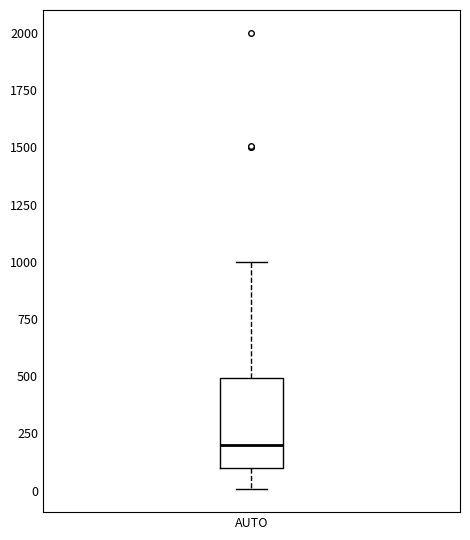

Transcribe this box plot: give where the median line is, the range the box spans, and where the two whiskers end, as read against the y-axis. The values are not printed on the chart, so give them approximately, as read against the axis.

median 200, box 100 to 500, whiskers 0 to 1000